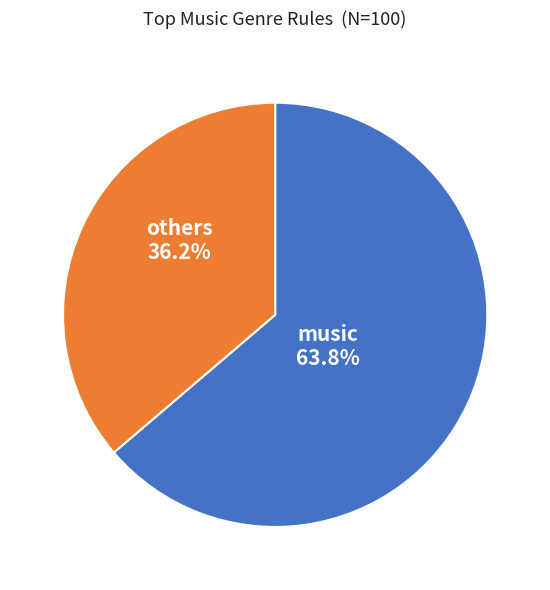

Is there a majority slice in this chart?

Yes